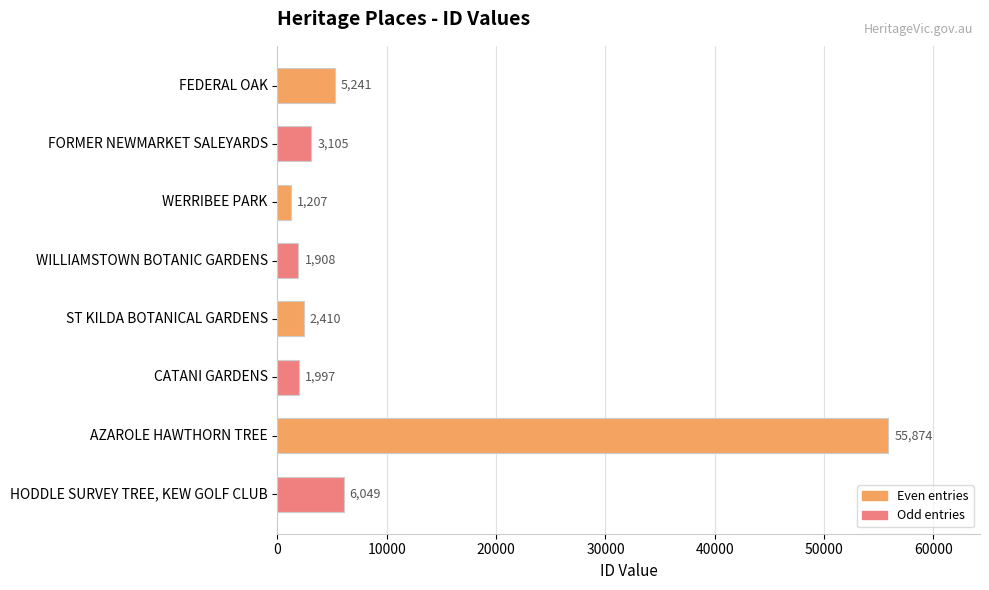

What is the change in value from WILLIAMSTOWN BOTANIC GARDENS to HODDLE SURVEY TREE, KEW GOLF CLUB?

+4141